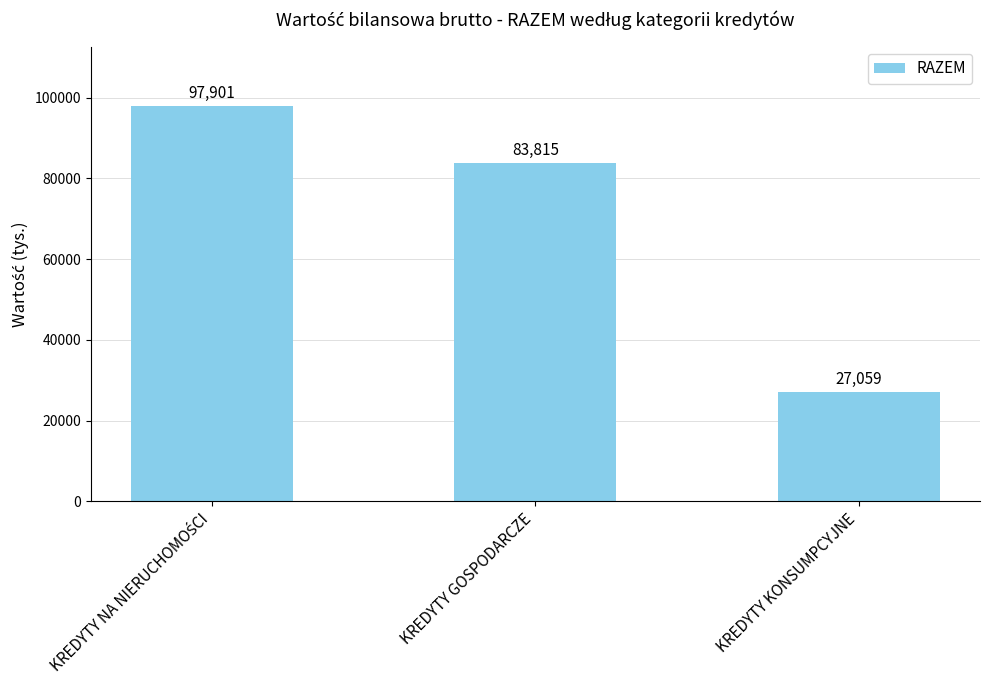

At which label is the value closest to 62480?

KREDYTY GOSPODARCZE